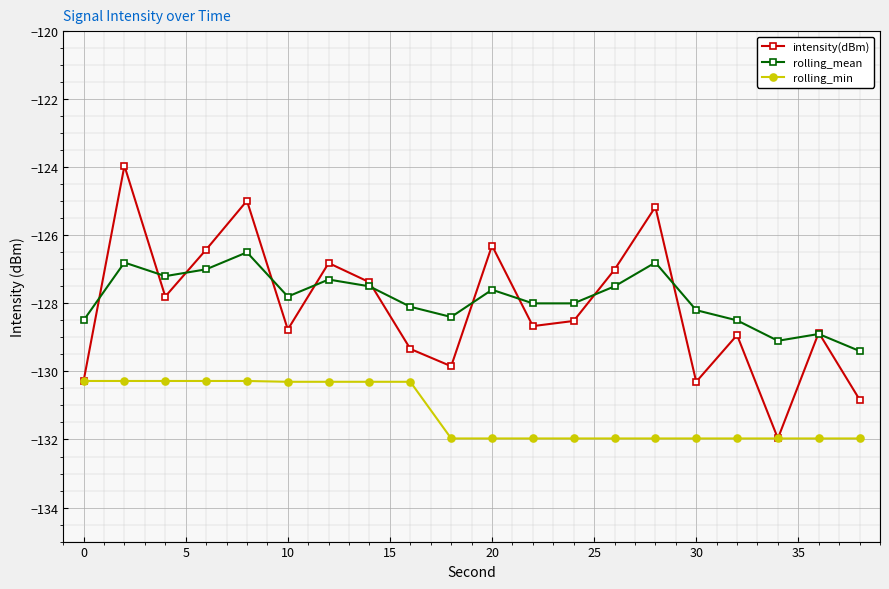

What is the difference between the second highest and second lowest values in the rolling_mean series?

2.3